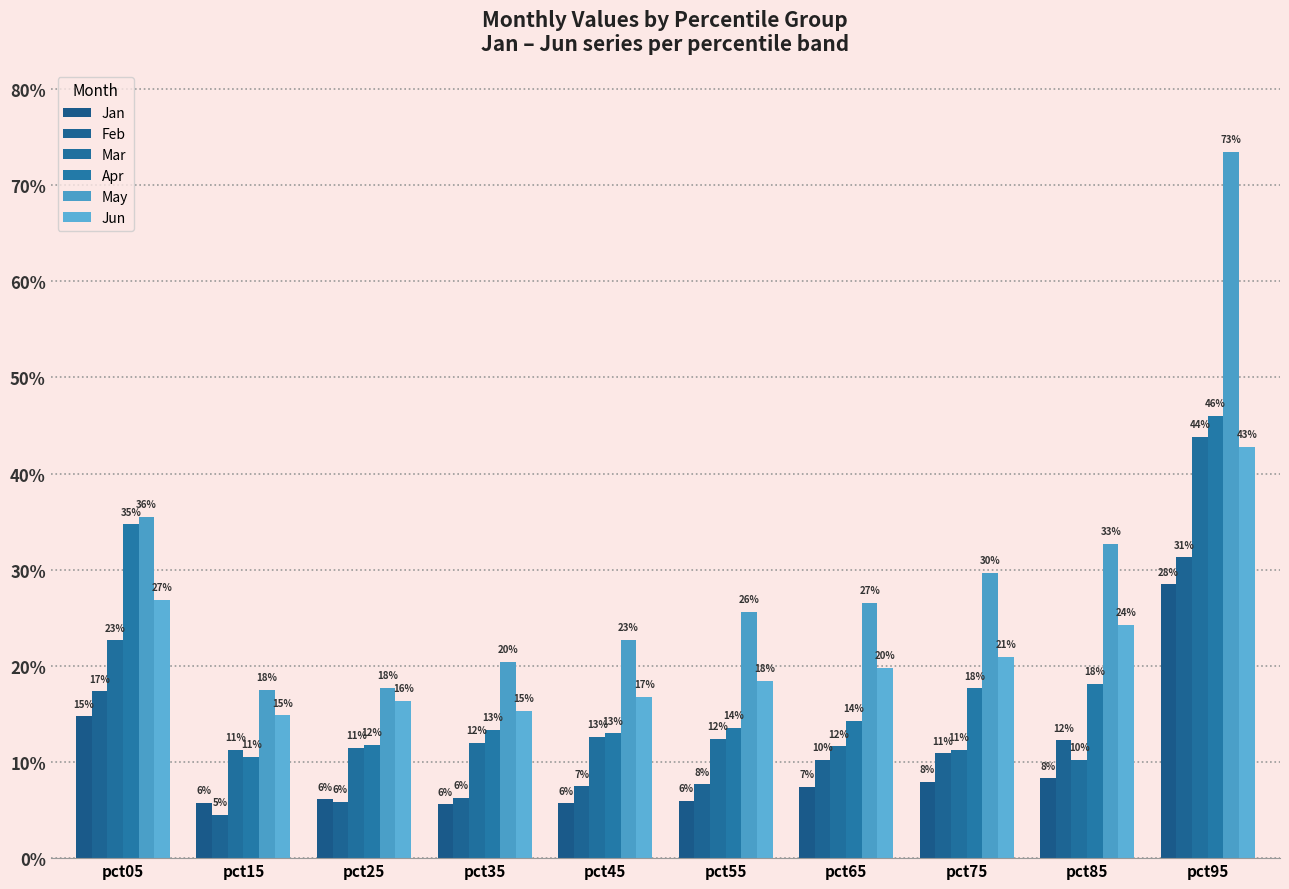

Which series has the largest range (max minus min)?

May